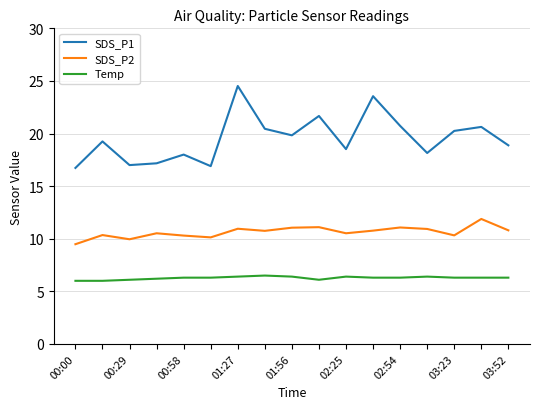

What are all the series names shown in the legend?

SDS_P1, SDS_P2, Temp